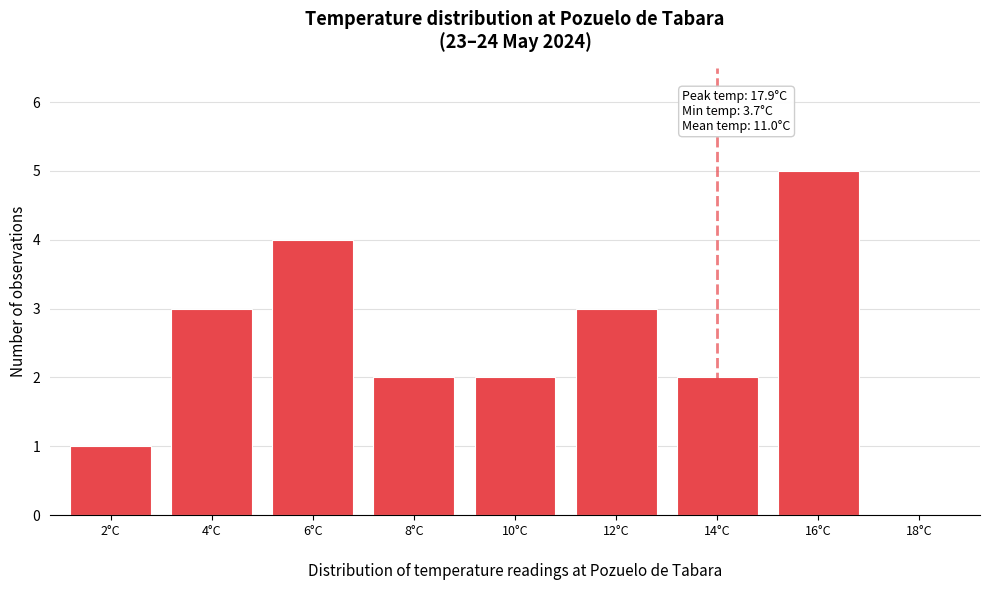

Reading left to right, list all the values displayed in this chart.

2°C=1	4°C=3	6°C=4	8°C=2	10°C=2	12°C=3	14°C=2	16°C=5	18°C=0